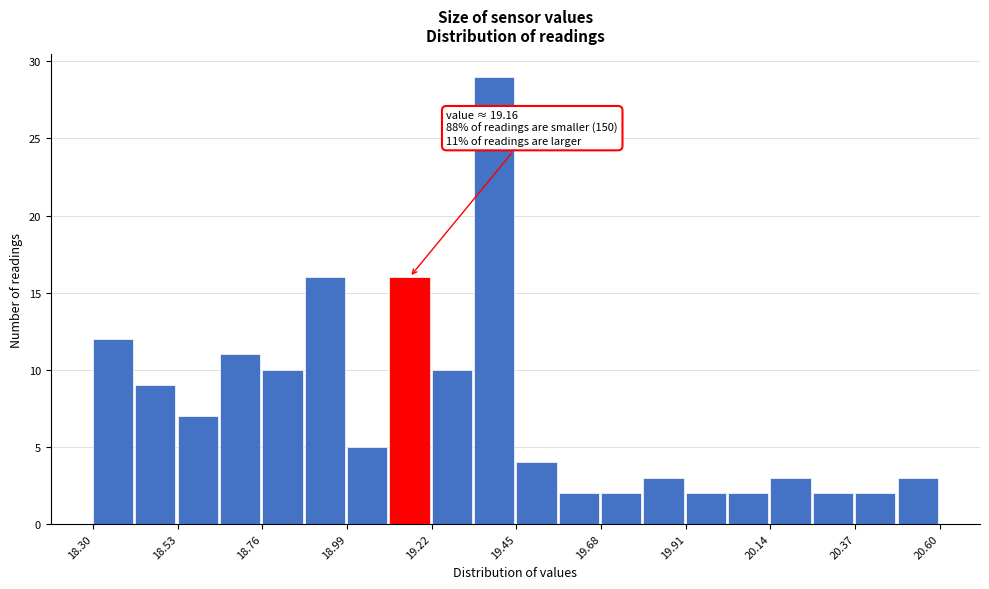

Read against the x-axis, roughly where is the centre of the tallest bar?

19.40